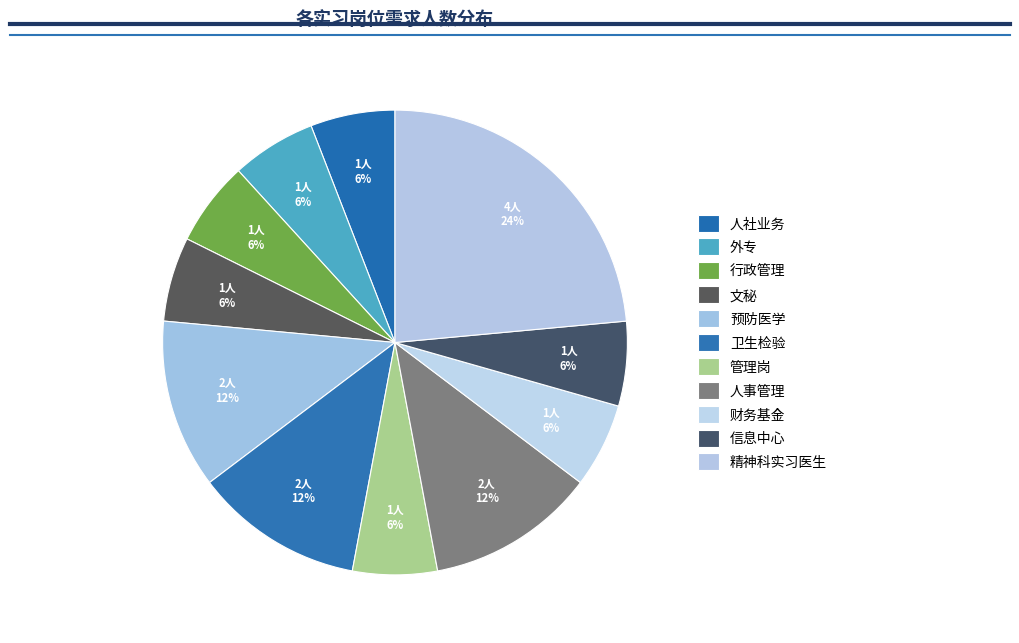

To the nearest percent, what is the difference between the largest and smallest slice percentages?

18%